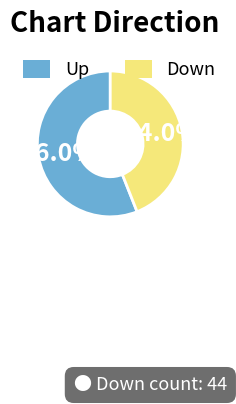

How many slices are in this pie chart?

2